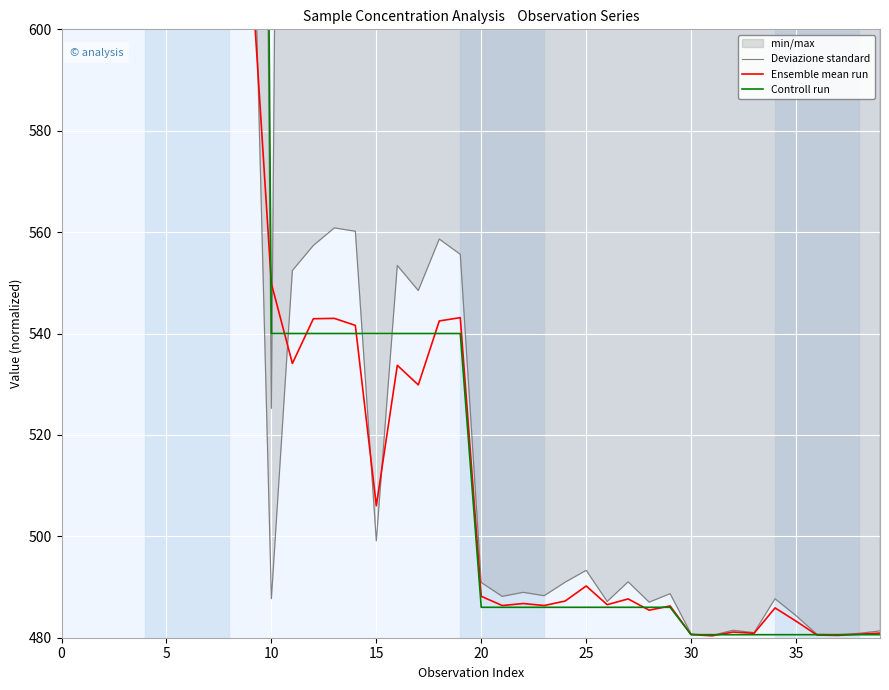

How many intersections are there between Deviazione standard and Ensemble mean run?

4